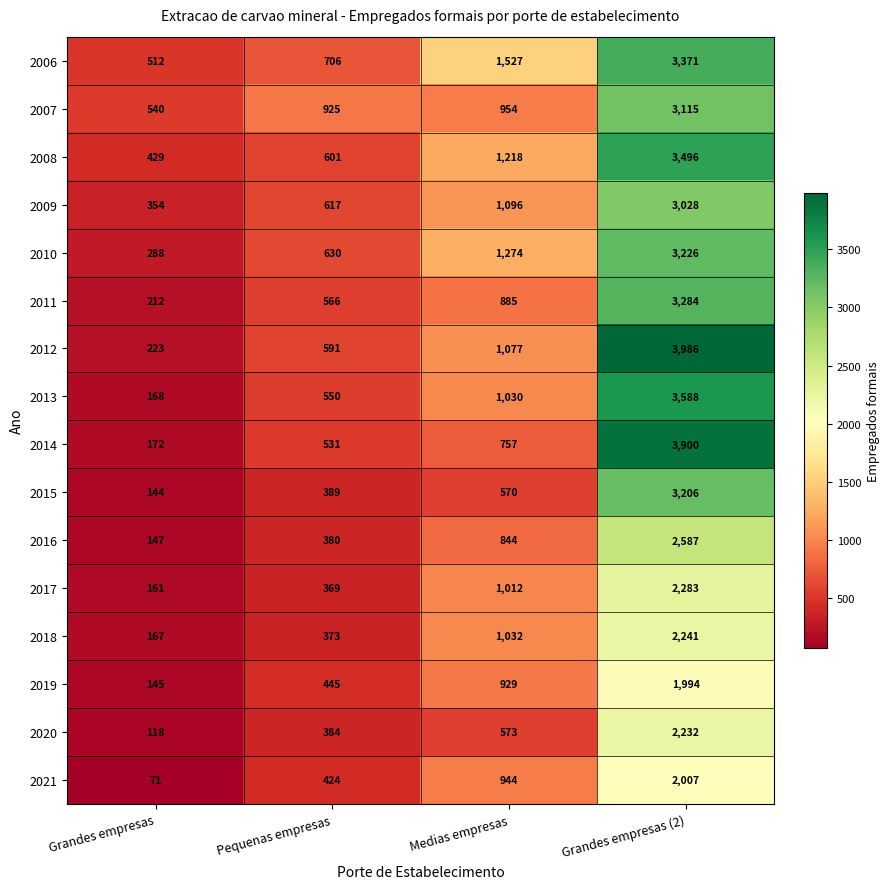

The 2018 series shows 1032 at Medias empresas. True or false?

True